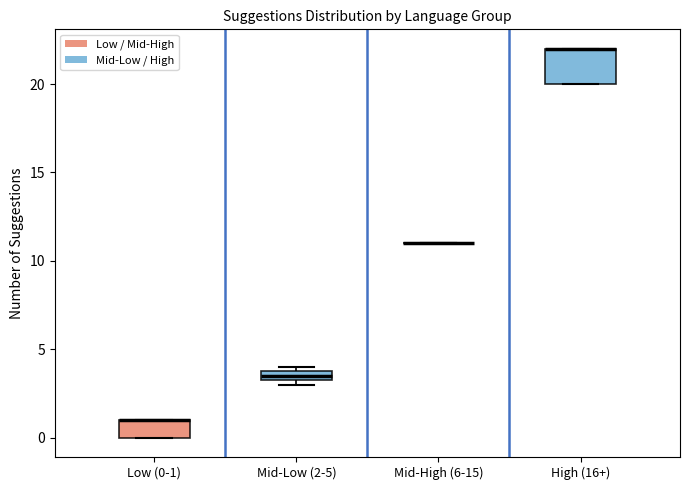

Which box is the tallest, from its lower edge to its upper edge?

High (16+)